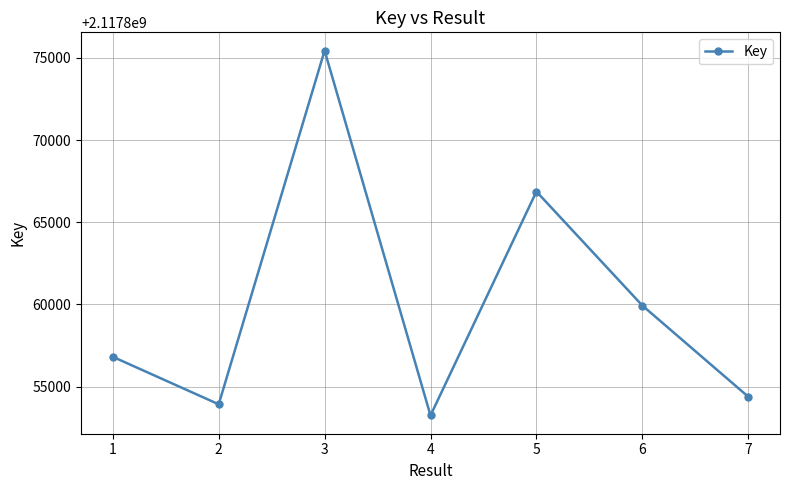

Rank the categories by value from lowest to highest.

4, 2, 7, 1, 6, 5, 3